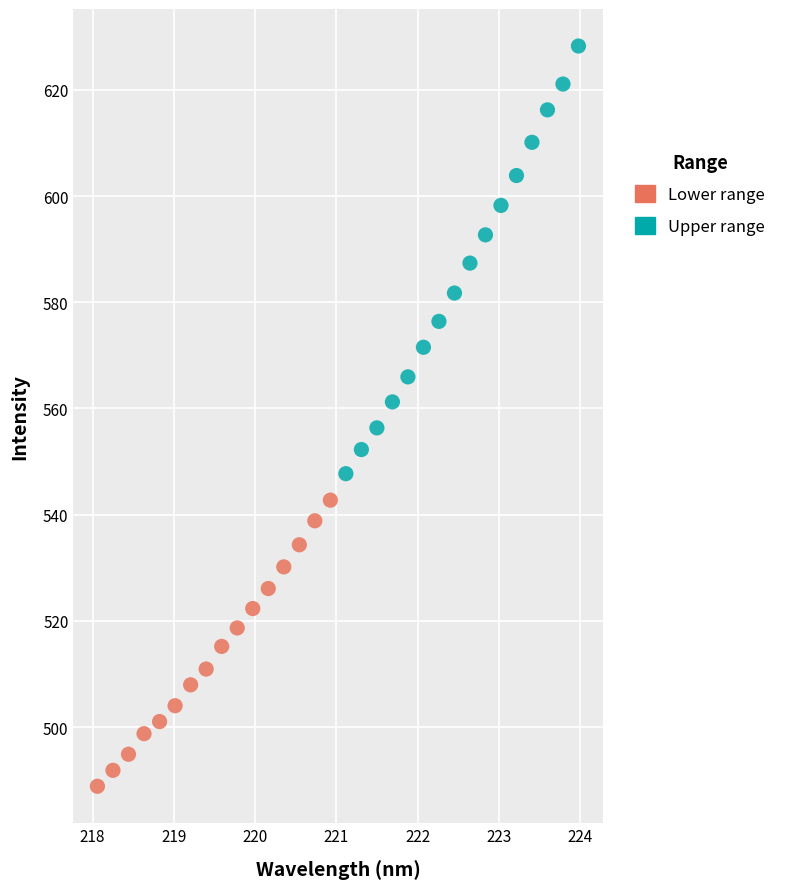

Which series has the largest Y range (max minus min)?

Upper range